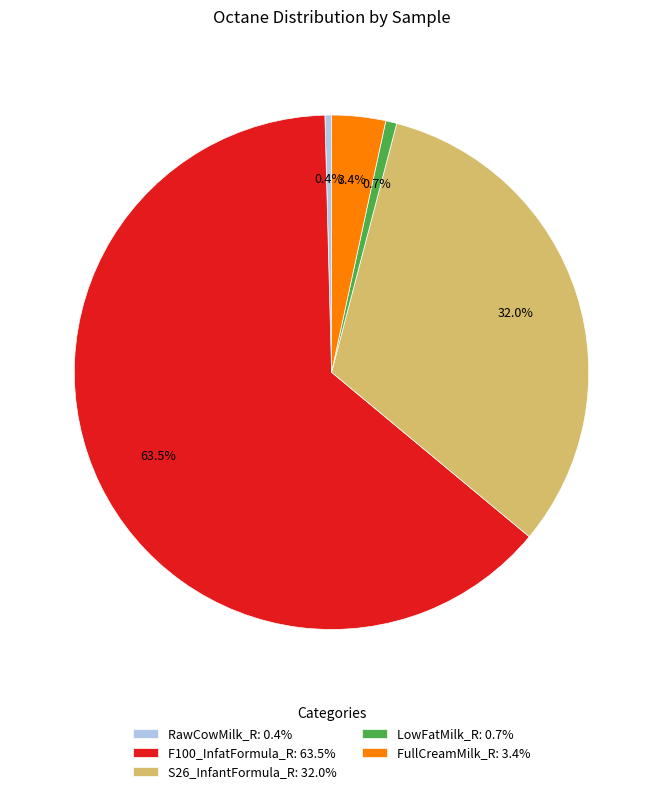

Which has a higher value, S26_InfantFormula_R or RawCowMilk_R?

S26_InfantFormula_R